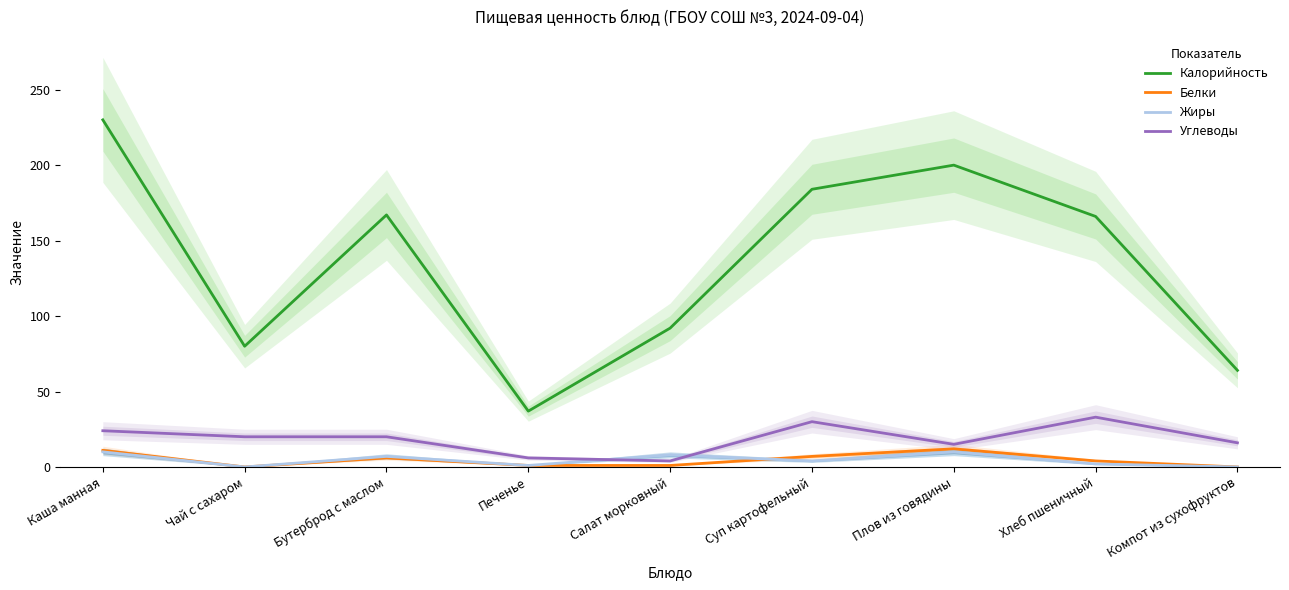

At which category does the chart reach its minimum across all series?

Чай с сахаром